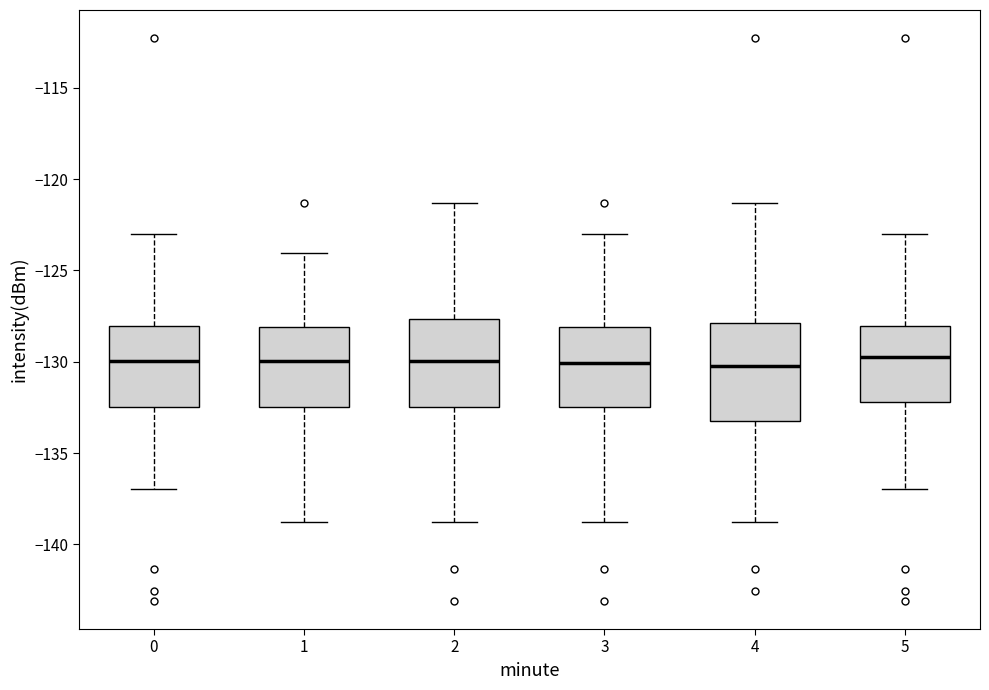

Reading left to right, read every box against the y-axis: the position of its median line, the range the box covers, and the ends of its whiskers. The values are not printed on the chart, so give them approximately, as read against the axis.

0: median -130.0, box -132.5 to -128.0, whiskers -137.0 to -123.0
1: median -130.0, box -132.5 to -128.0, whiskers -139.0 to -124.0
2: median -130.0, box -132.5 to -127.5, whiskers -139.0 to -121.5
3: median -130.0, box -132.5 to -128.0, whiskers -139.0 to -123.0
4: median -130.5, box -133.0 to -128.0, whiskers -139.0 to -121.5
5: median -130.0, box -132.0 to -128.0, whiskers -137.0 to -123.0